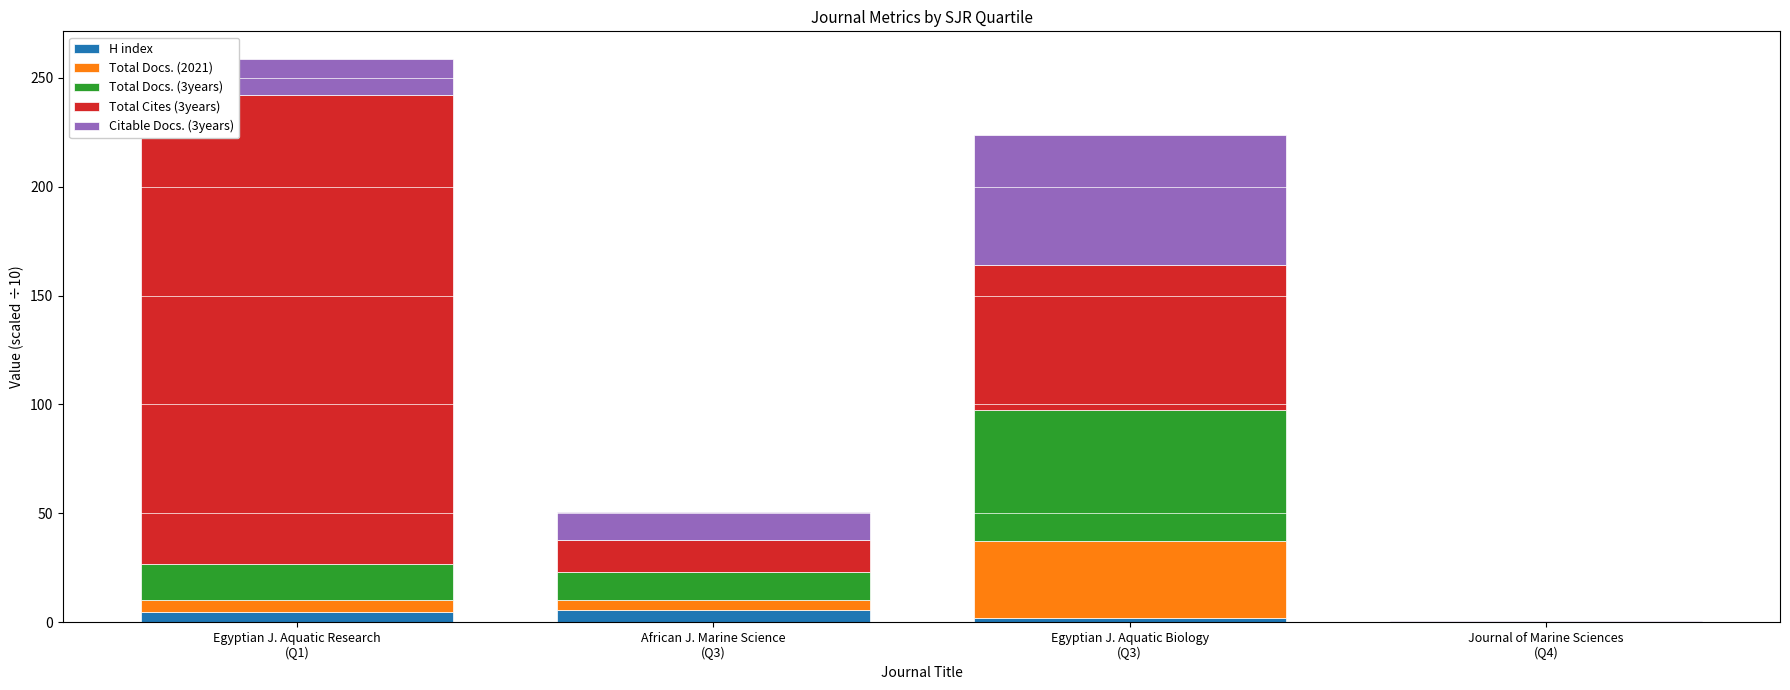

Are the bars grouped side by side (vs. stacked)?

No